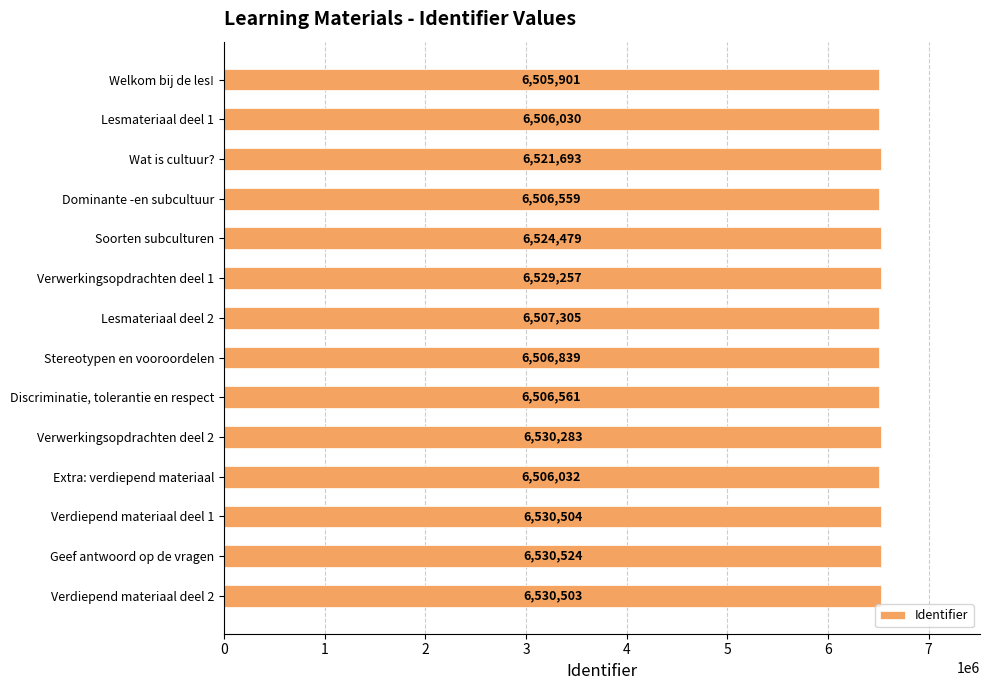

What is the ratio of the value at Verwerkingsopdrachten deel 2 to the value at Welkom bij de les!?

1.0